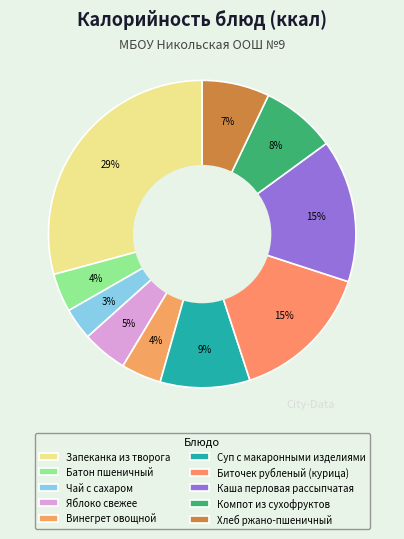

To the nearest percent, what is the average slice percentage?

10%